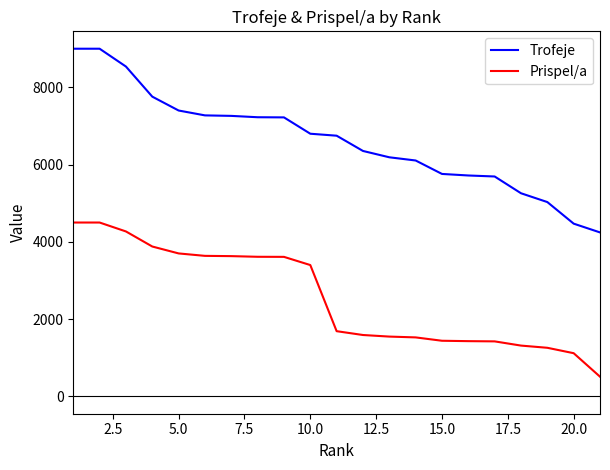

What is the sum of all Trofeje values?

139046